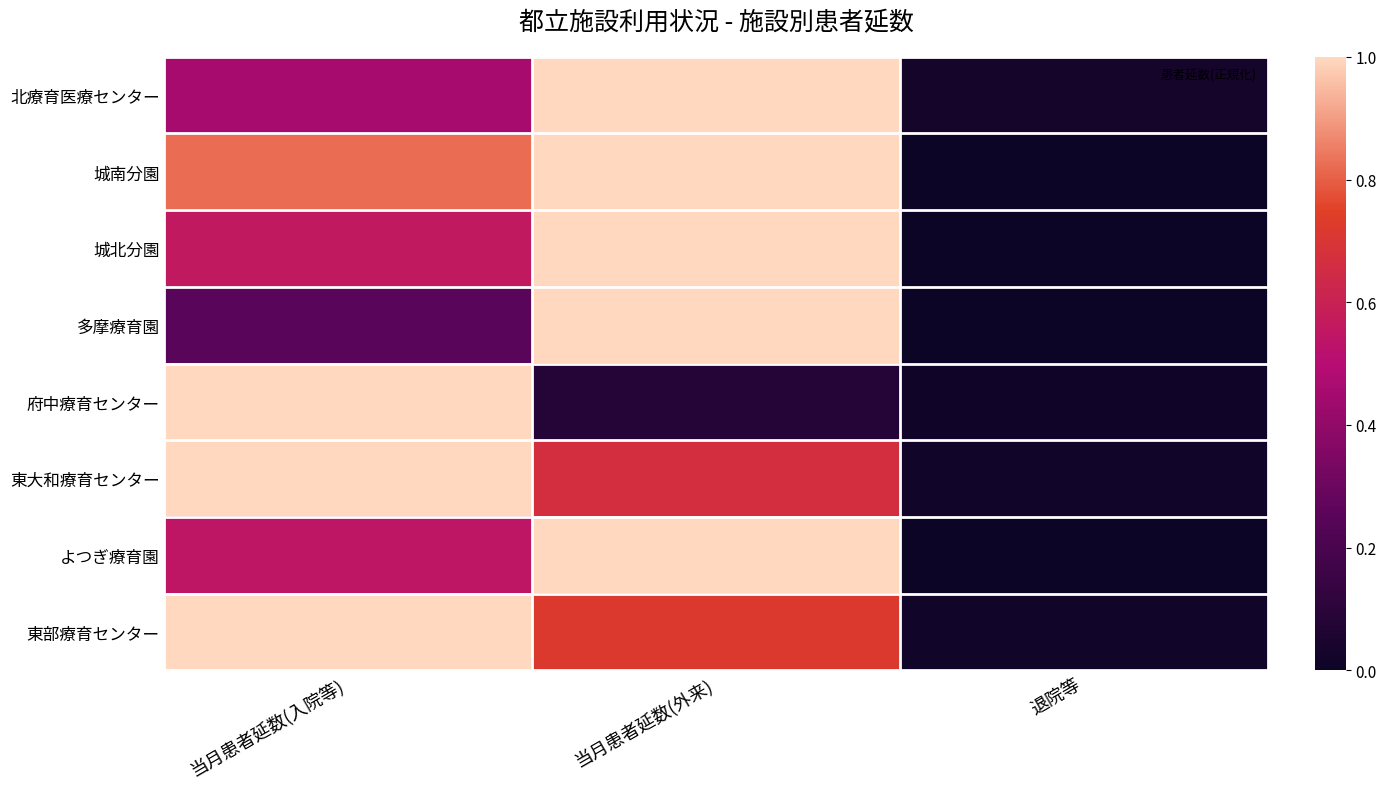

How many distinct data groups are displayed?

8